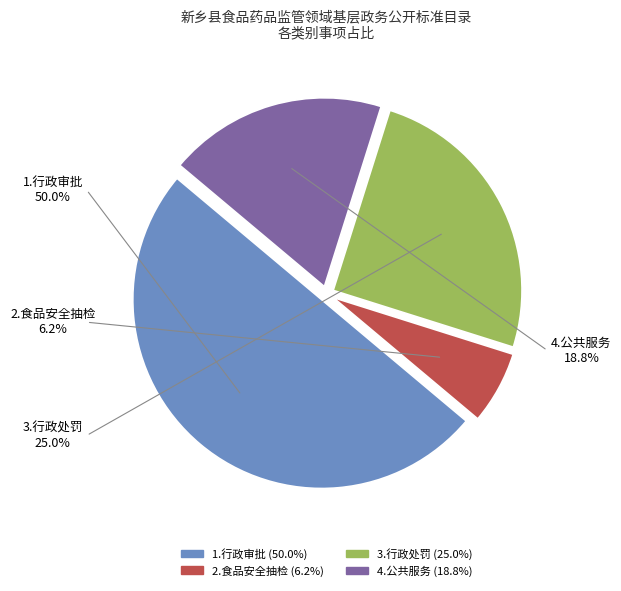

What percentage is the 1.行政审批 slice, to the nearest percent?

50%